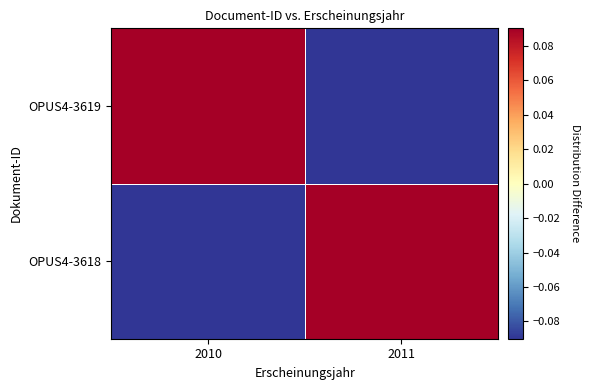

Reading left to right, extract all data points from this chart.

OPUS4-3618: 2010=-0.5	2011=0.5
OPUS4-3619: 2010=0.5	2011=-0.5